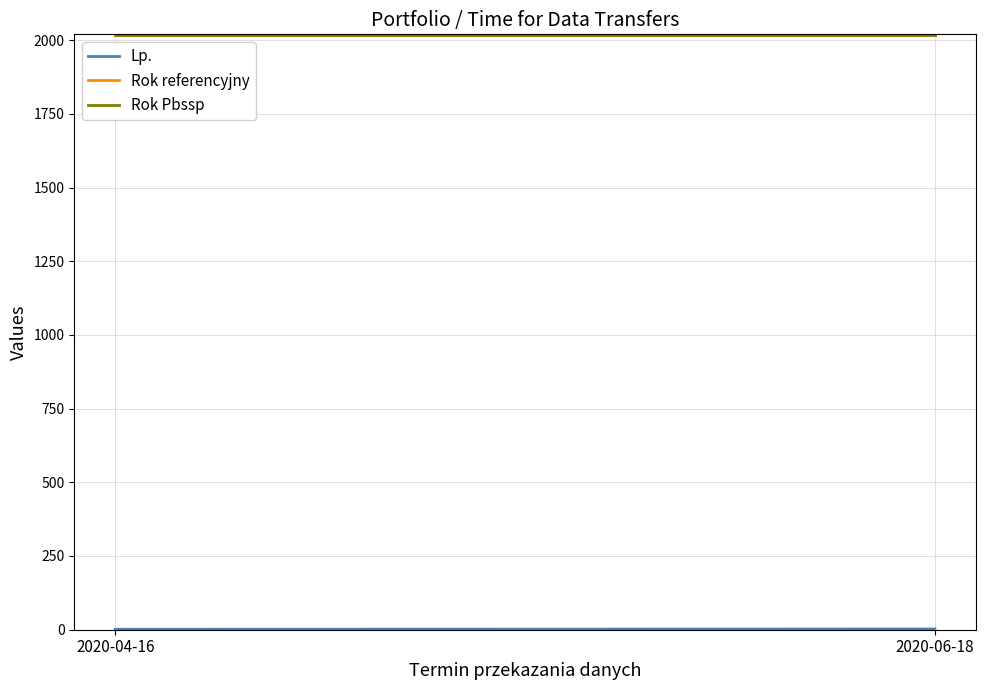

What is the total value across all series at 2020-04-16?

4039